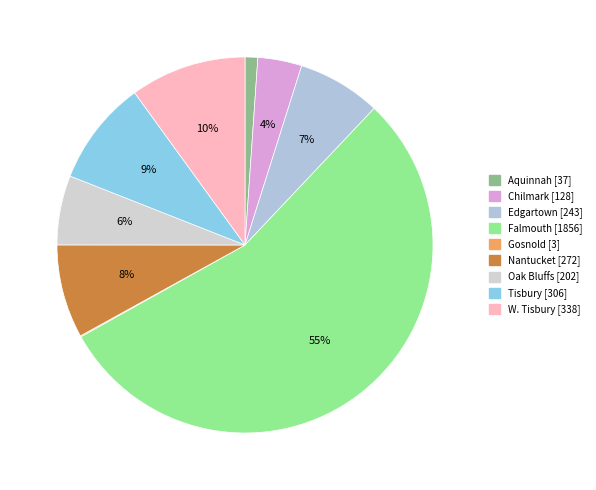

Is it true that Edgartown is 7% of the pie?

True